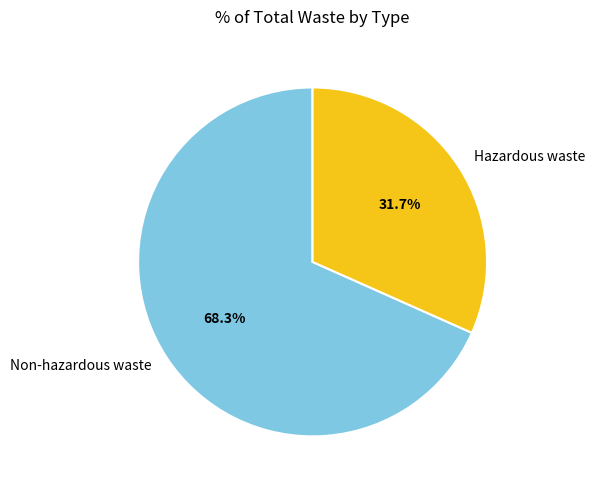

What is the smallest slice in the pie chart?

Hazardous waste